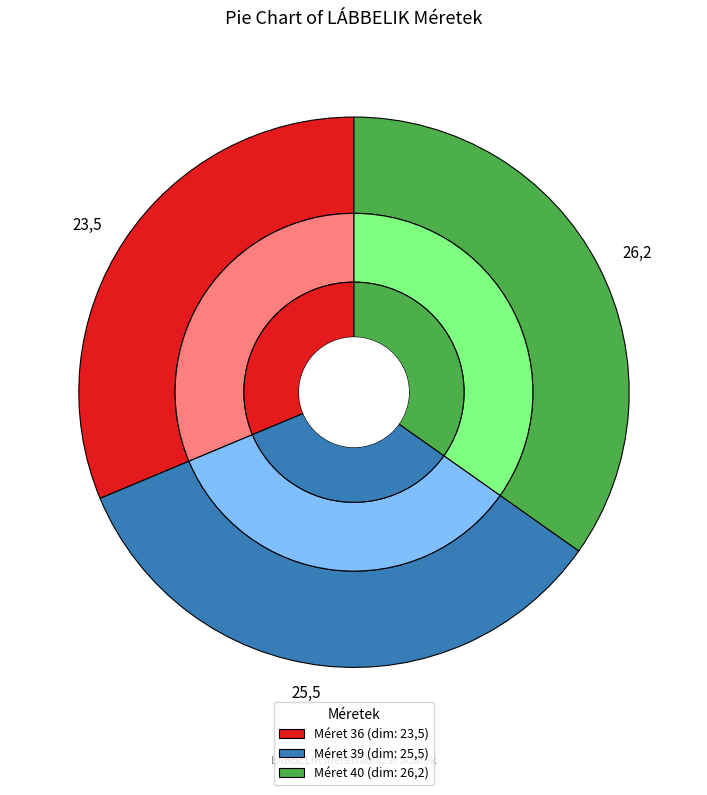

Is the sum of 26,2 and 23,5 greater than half?

Yes